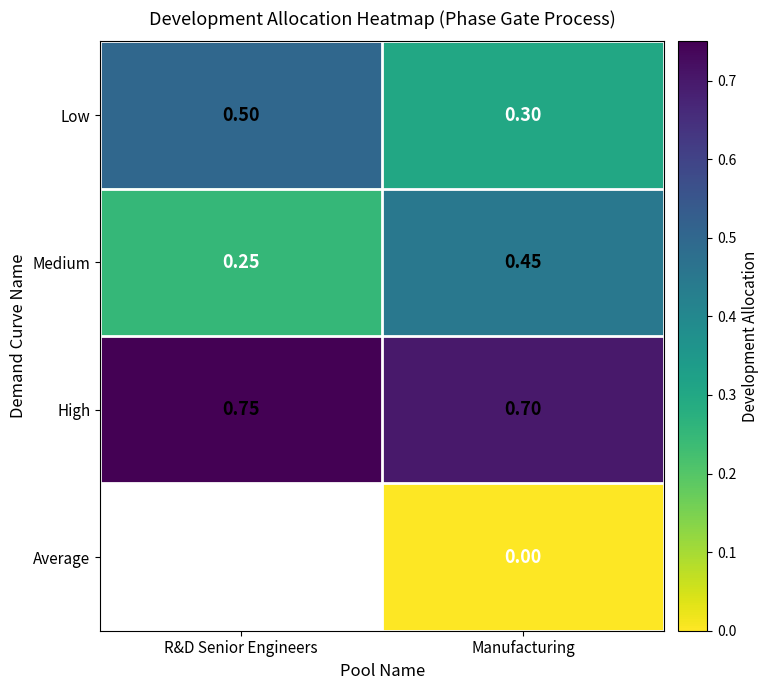

Count the number of data series in this chart.

4